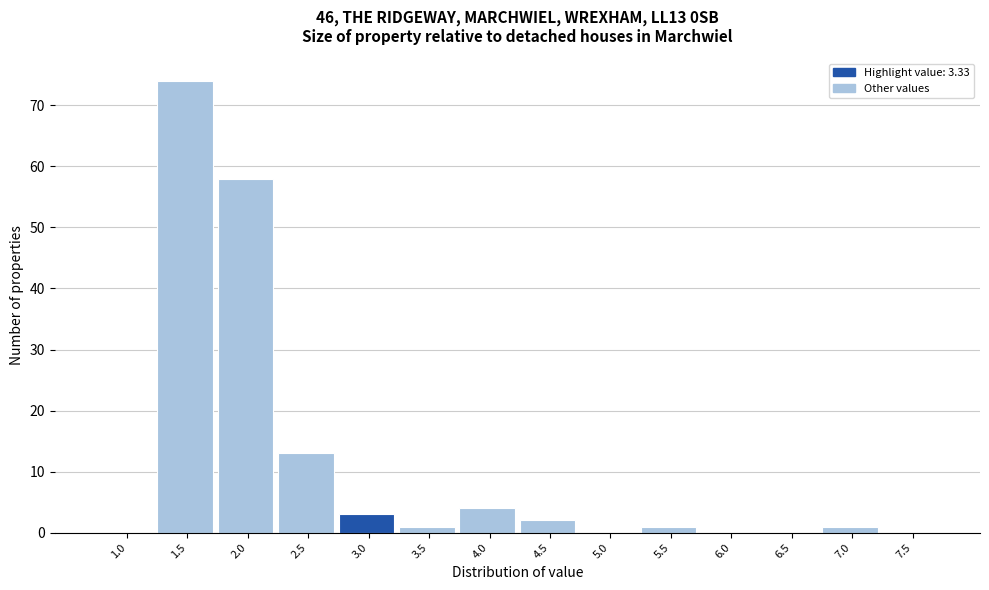

Reading left to right, what are all the values shown in this chart?

1.0=0	1.5=74	2.0=58	2.5=13	3.0=3	3.5=1	4.0=4	4.5=2	5.0=0	5.5=1	6.0=0	6.5=0	7.0=1	7.5=0